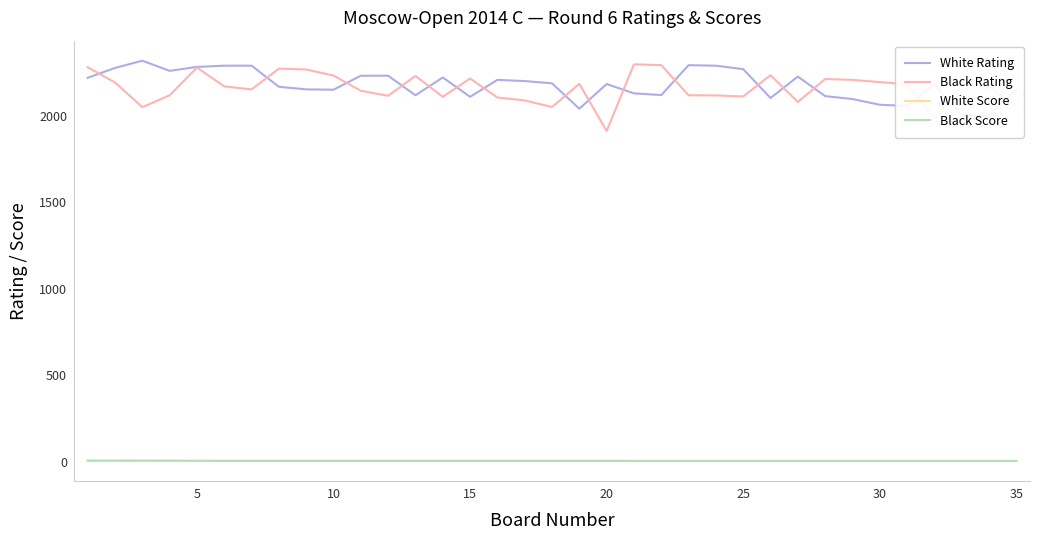

True or false: Black Score and Black Rating intersect in this chart.

False